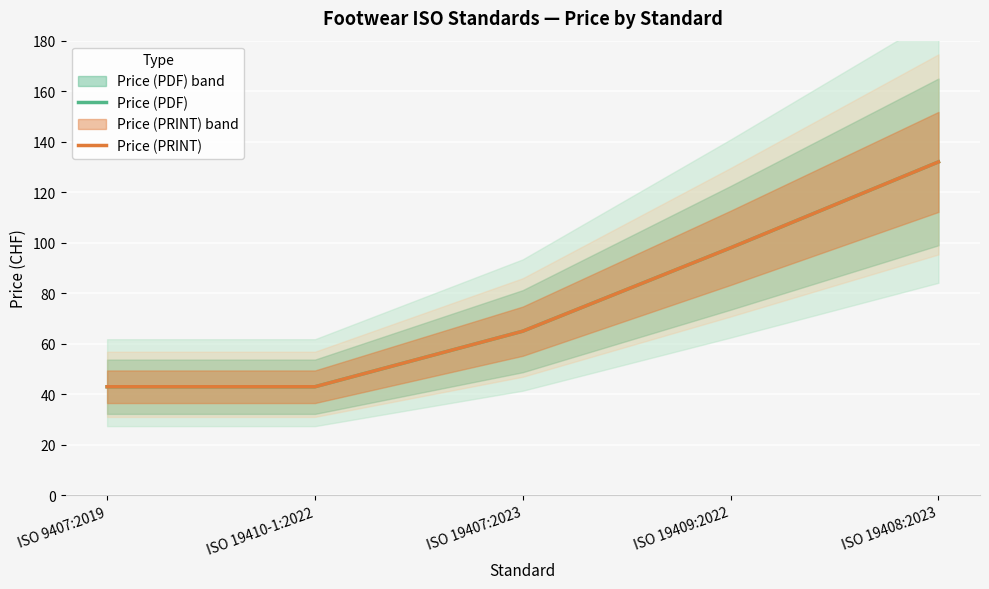

Which series has the largest total across all categories?

Price (PDF)